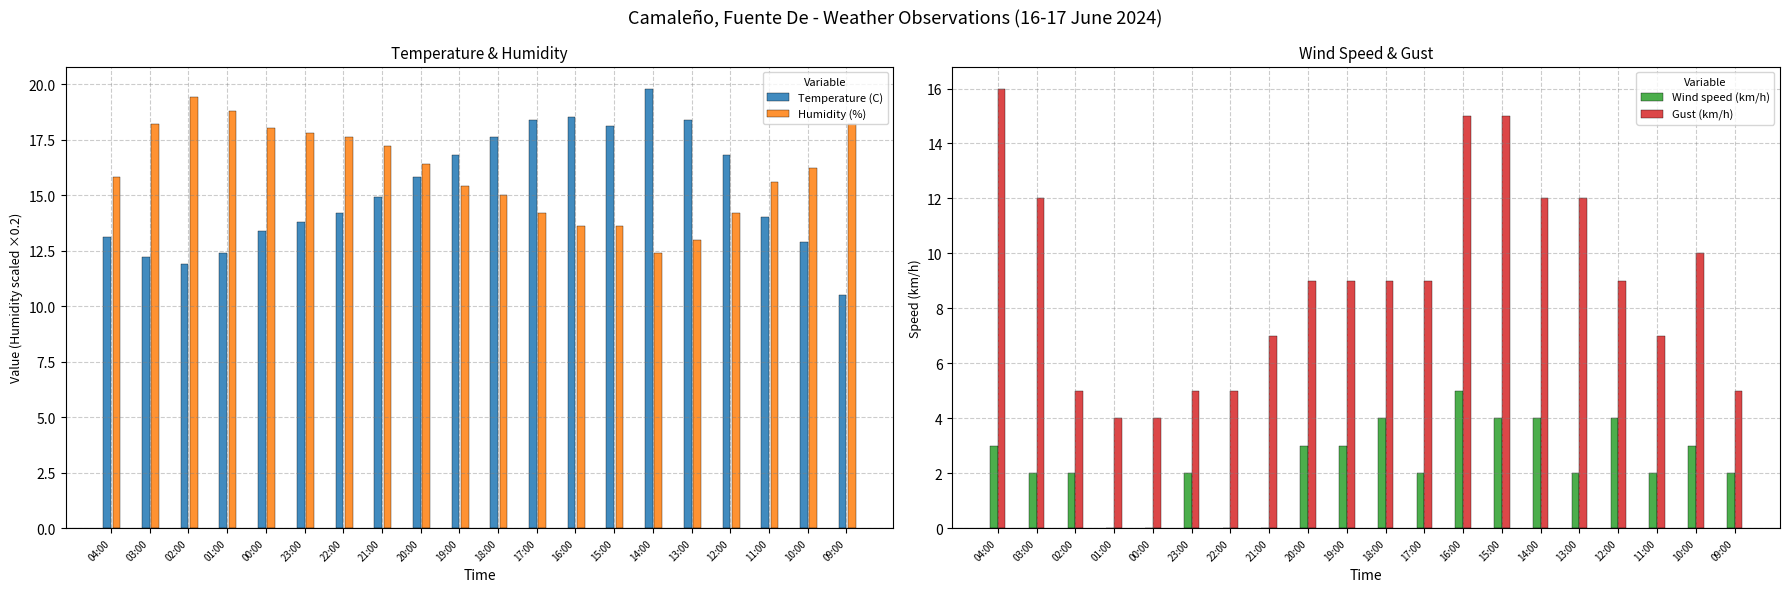

How many bars are there in total?

80